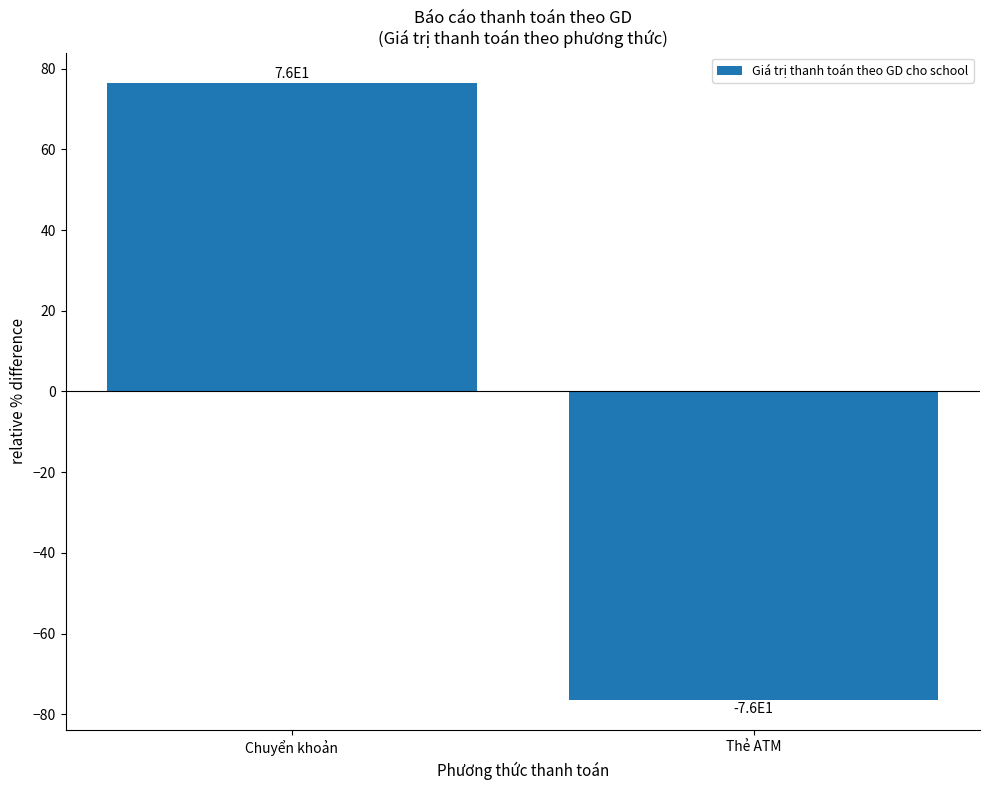

Between Thẻ ATM and Chuyển khoản, which is larger?

Chuyển khoản